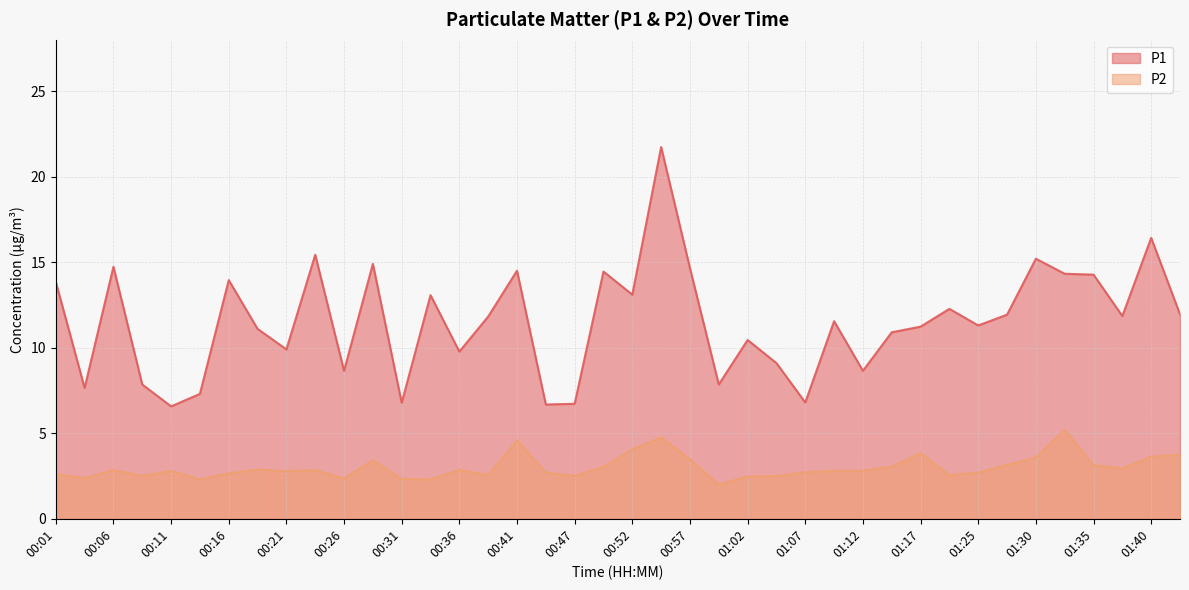

List the series in order of their overall mean, lowest first.

P2, P1